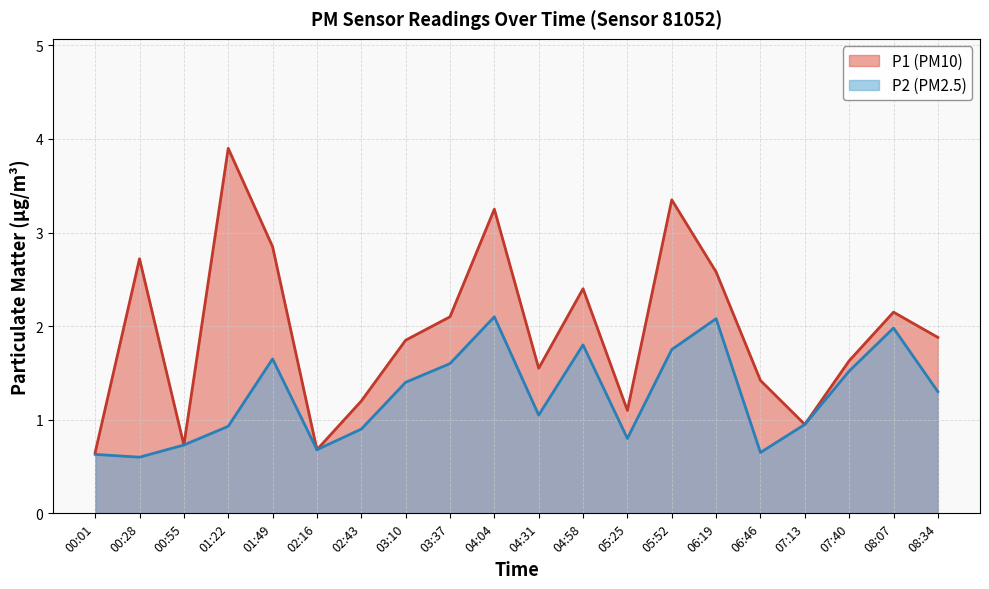

True or false: P1 and P2 intersect in this chart.

False